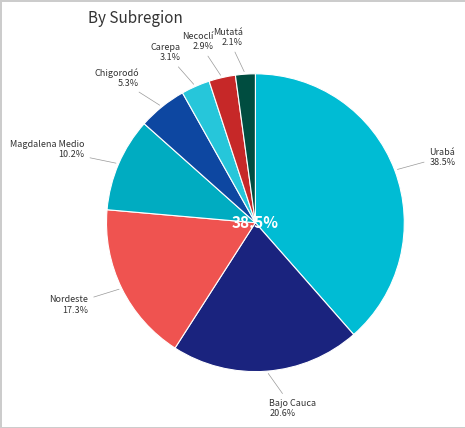

To the nearest percent, what is the difference between the largest and smallest slice percentages?

36%